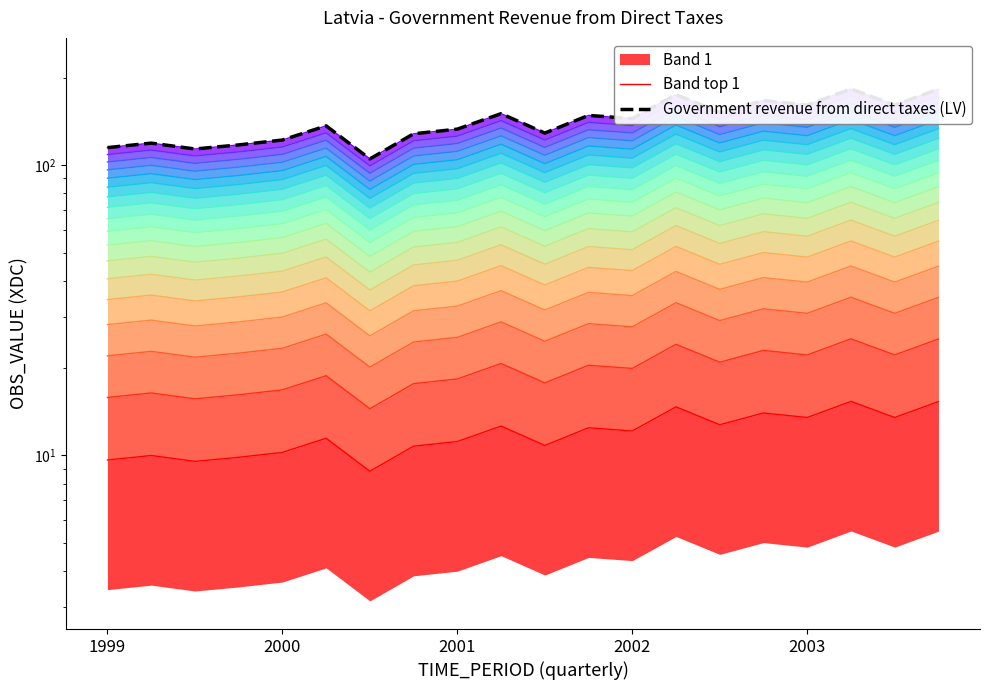

Where does the Band top 1 series first go above 12?

9